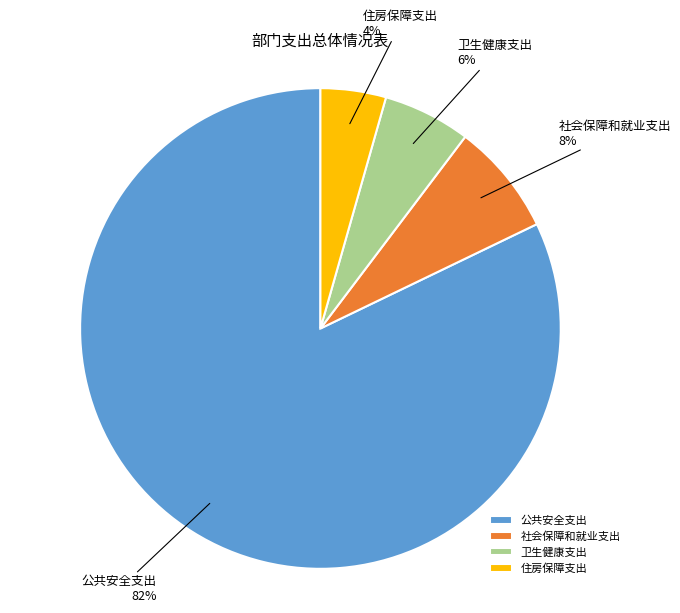

To the nearest percent, what percentage of the pie is 住房保障支出?

4%